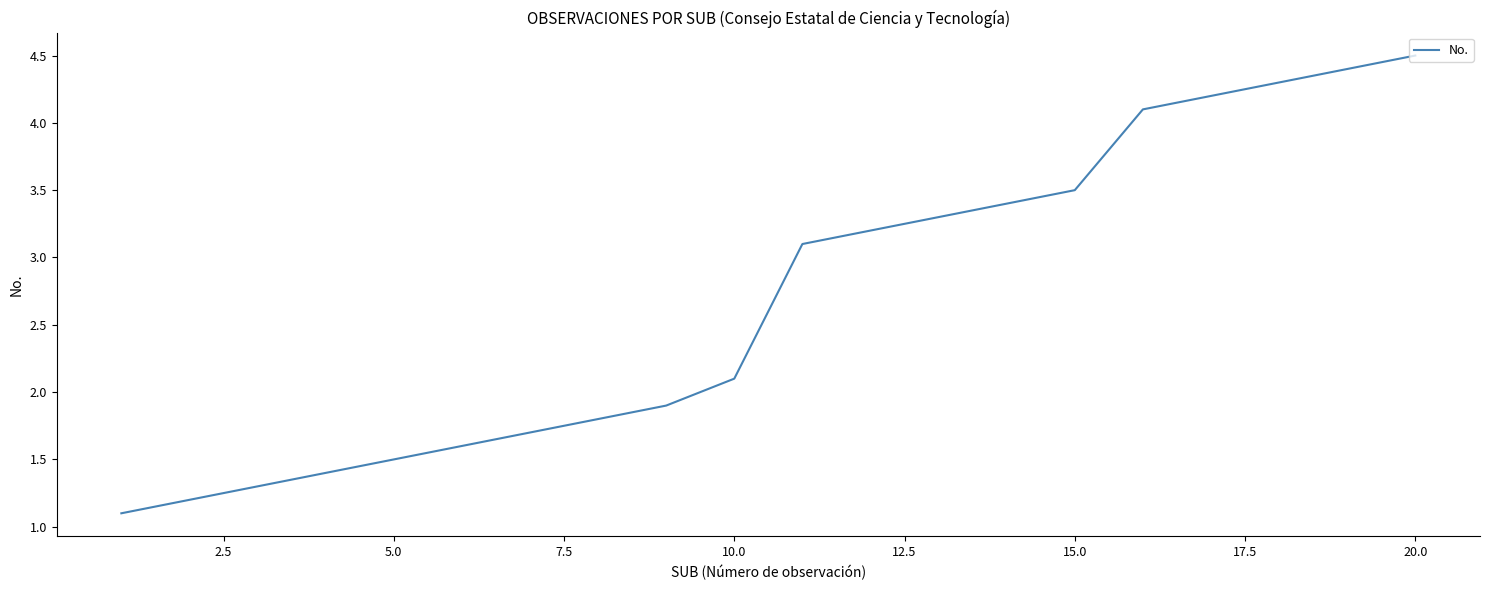

Reading right to left, transcribe all the data shown in this chart.

4.5	4.4	4.3	4.2	4.1	3.5	3.4	3.3	3.2	3.1	2.1	1.9	1.8	1.7	1.6	1.5	1.4	1.3	1.2	1.1